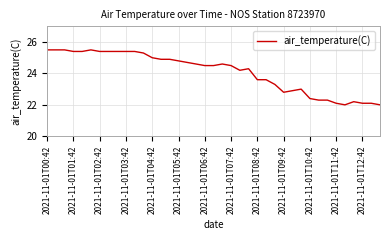

What is the difference between the maximum and minimum values?

3.5